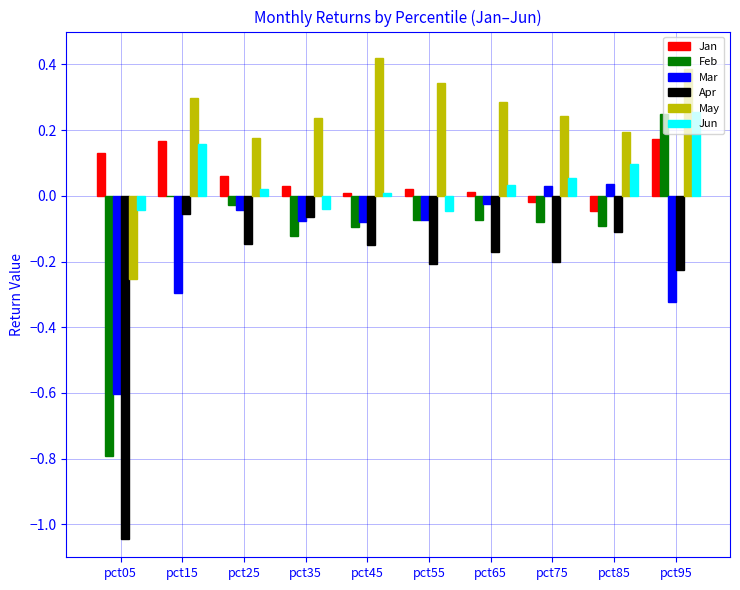

What is the sum of all May values?

2.3